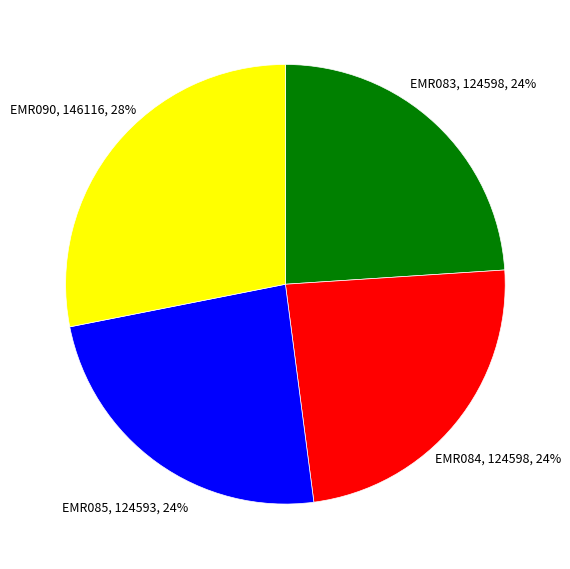

True or false: EMR084 accounts for 14% of the total.

False